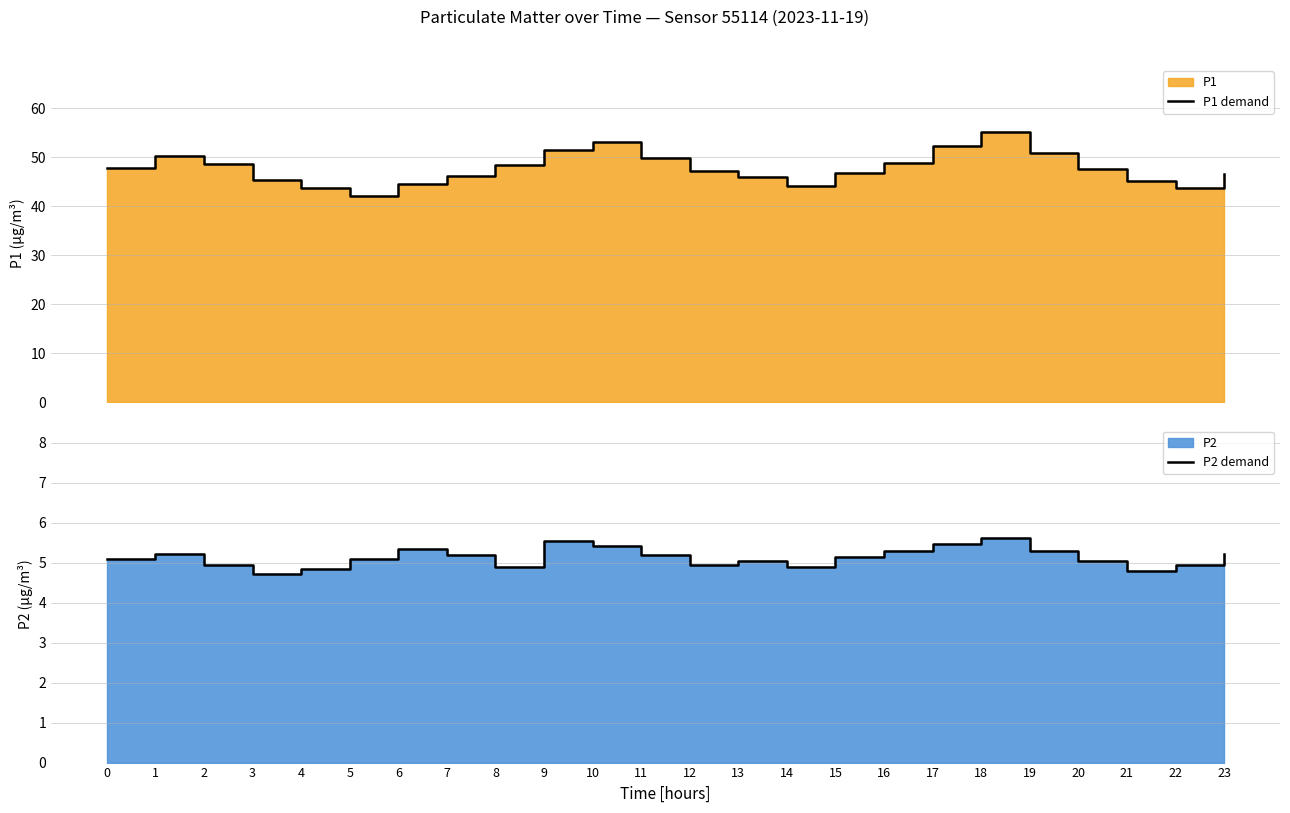

True or false: P1 demand has more than 2 points higher than both neighbors.

True